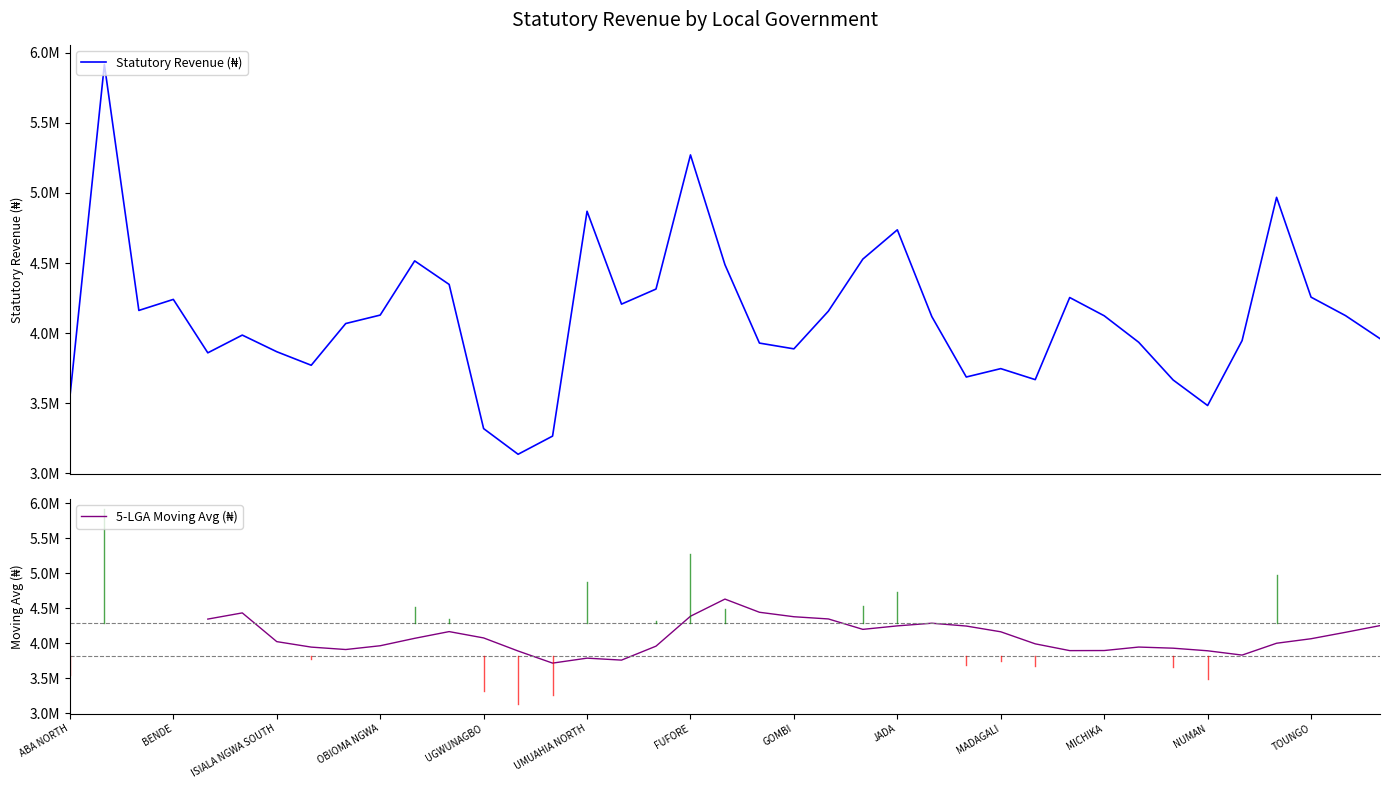

What position from the right is AROCHUKWU?

37